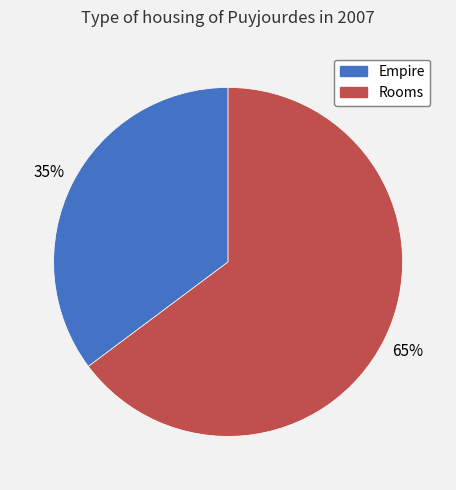

Count the number of slices in the pie.

2